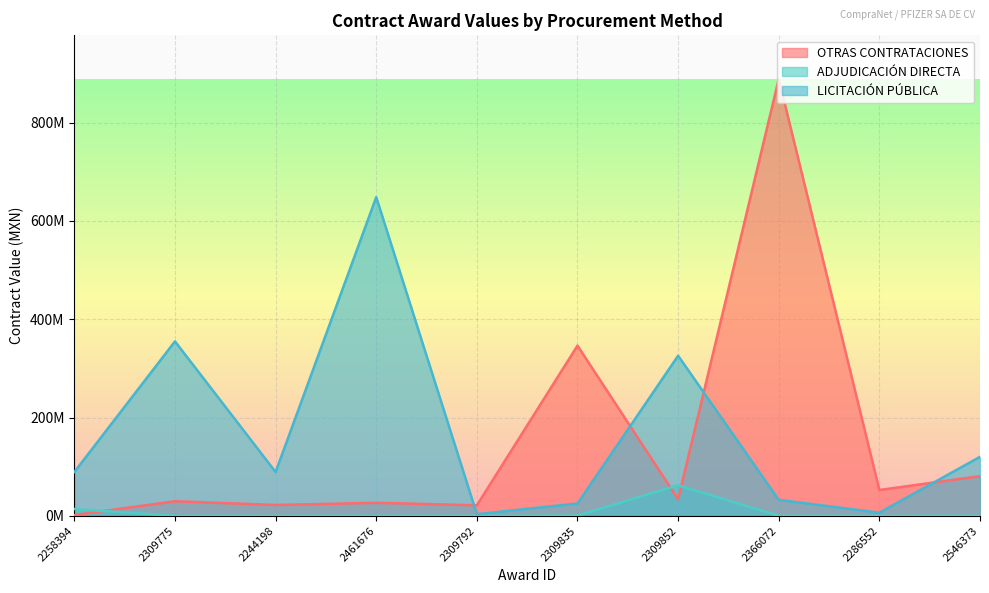

What is the sum of the LICITACIÓN PÚBLICA values at 2461676 and 2366072?

681080559